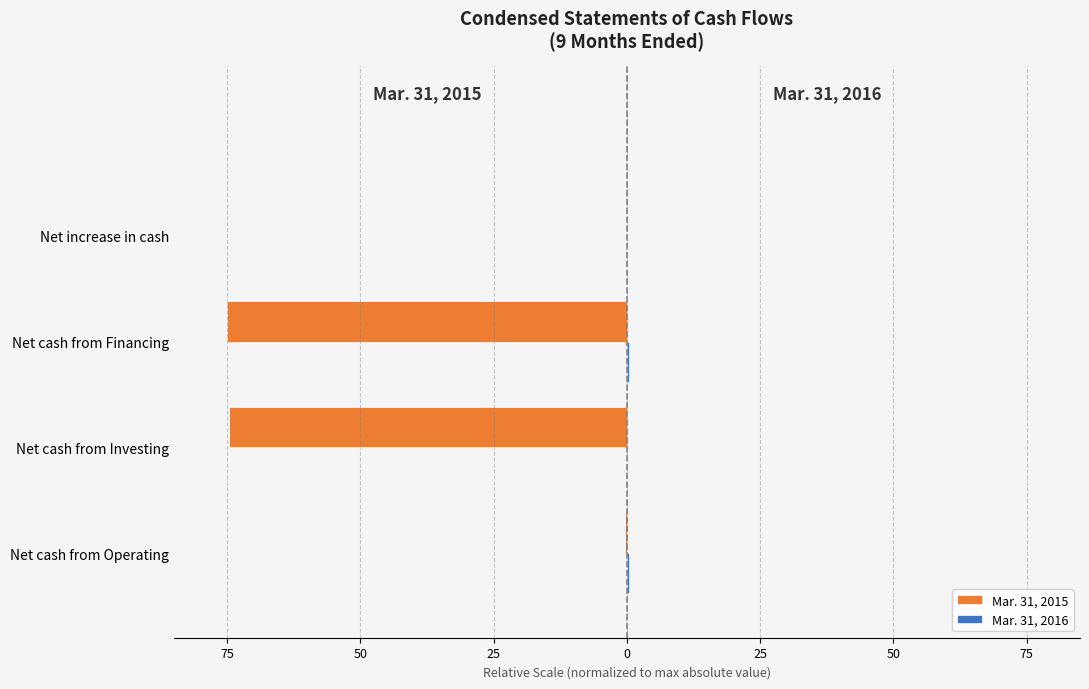

Reading left to right, extract all data points from this chart.

Mar. 31, 2015: -0.3	-74.6	-75.0	-0.0
Mar. 31, 2016: 0.3	0.0	0.3	0.0